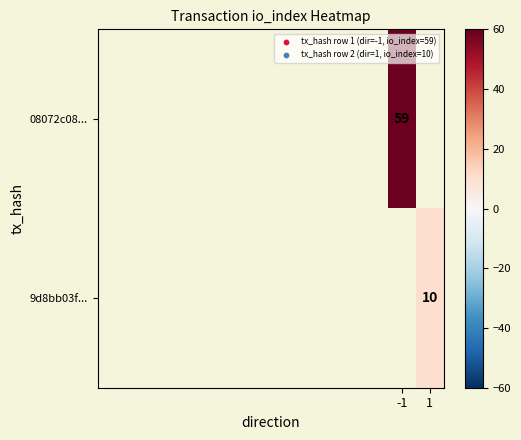

The value of 08072c08... at -1 is 59. True or false?

True